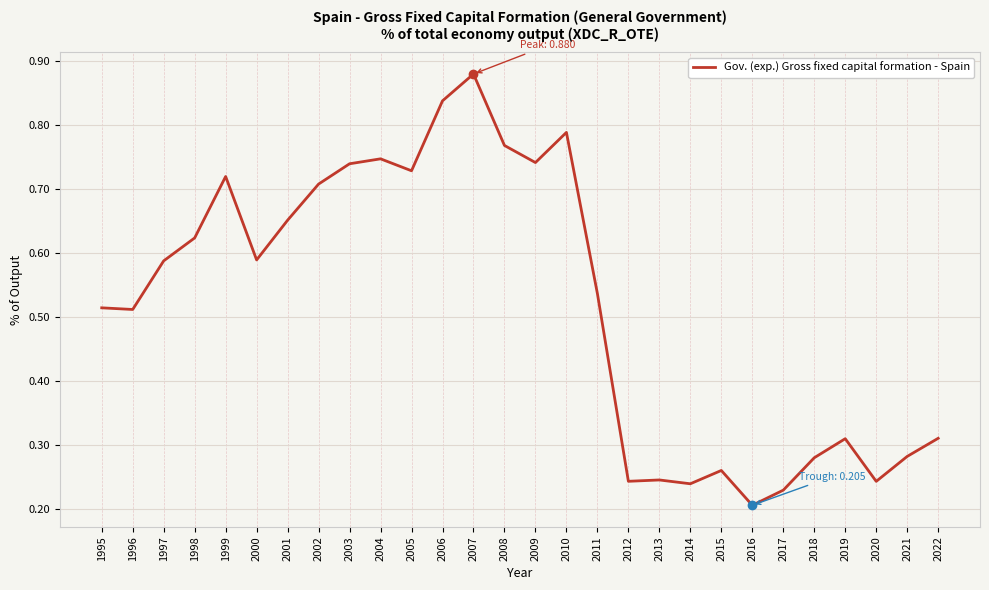

What is the change in value from 1998 to 2006?

+0.2